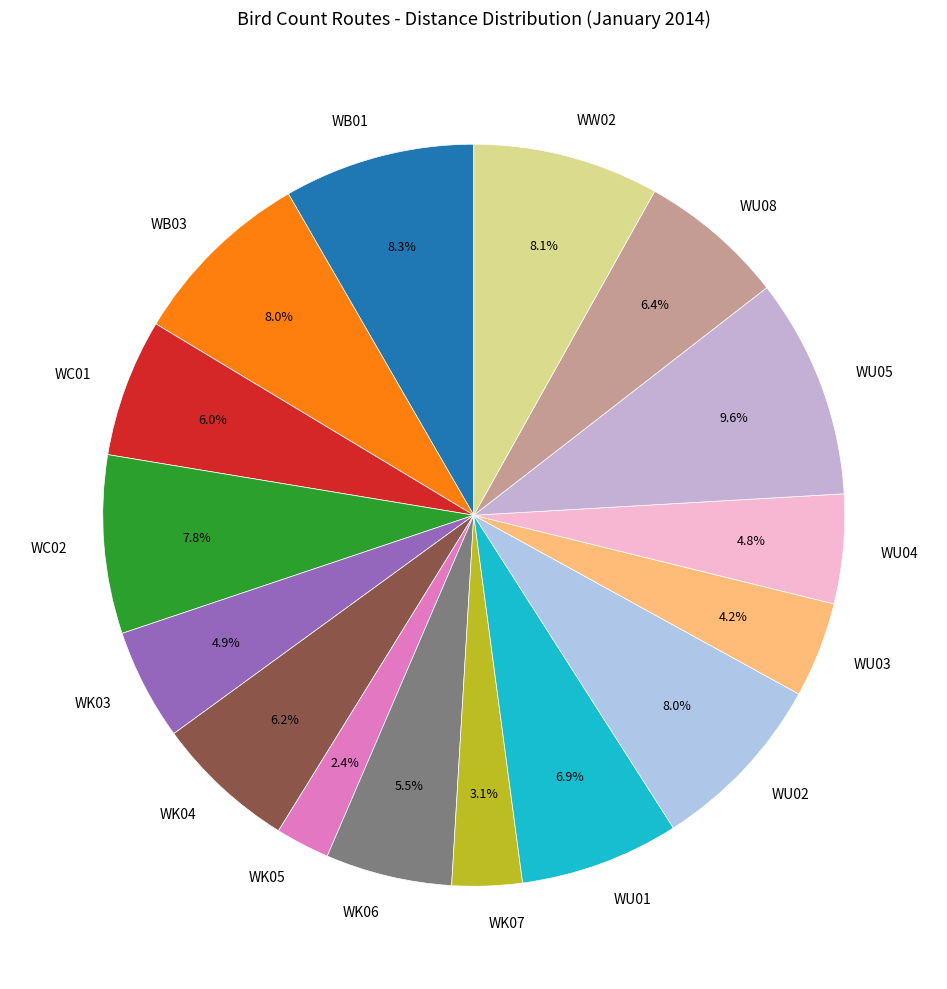

Does WK05 represent more than half of the total?

No